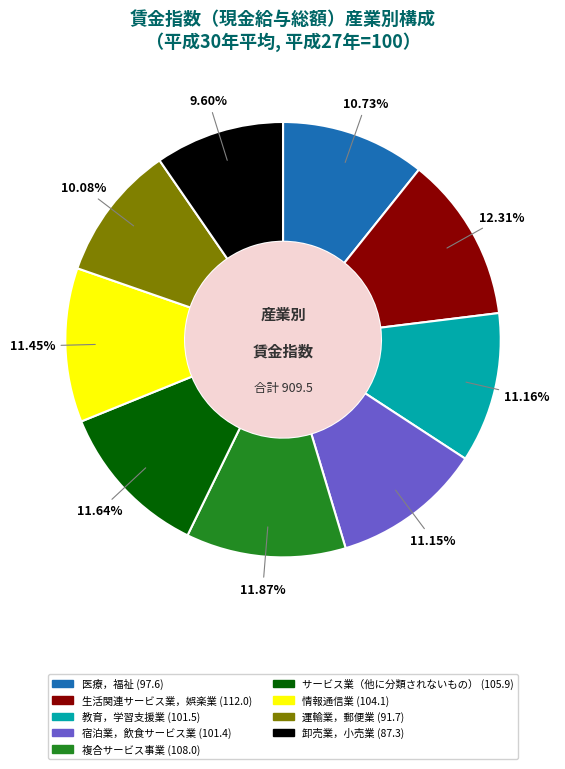

True or false: 運輸業，郵便業 accounts for 10% of the total.

True